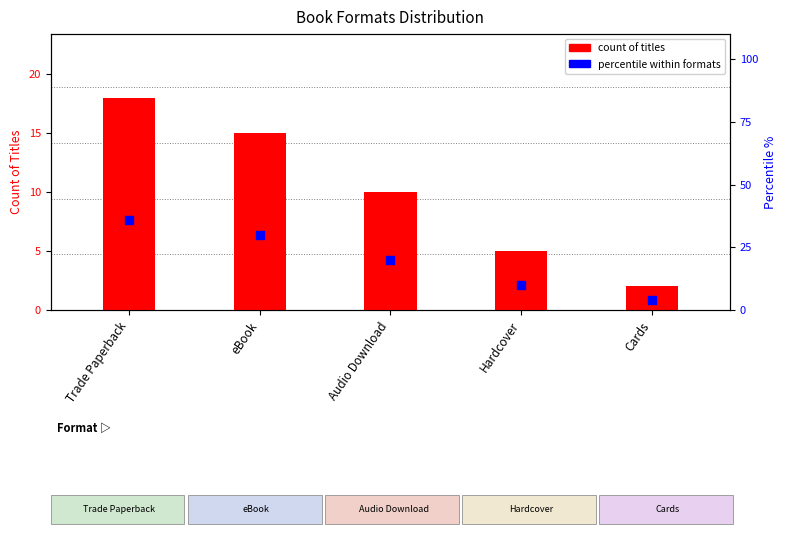

At which category is the sum across all series the highest?

Trade Paperback